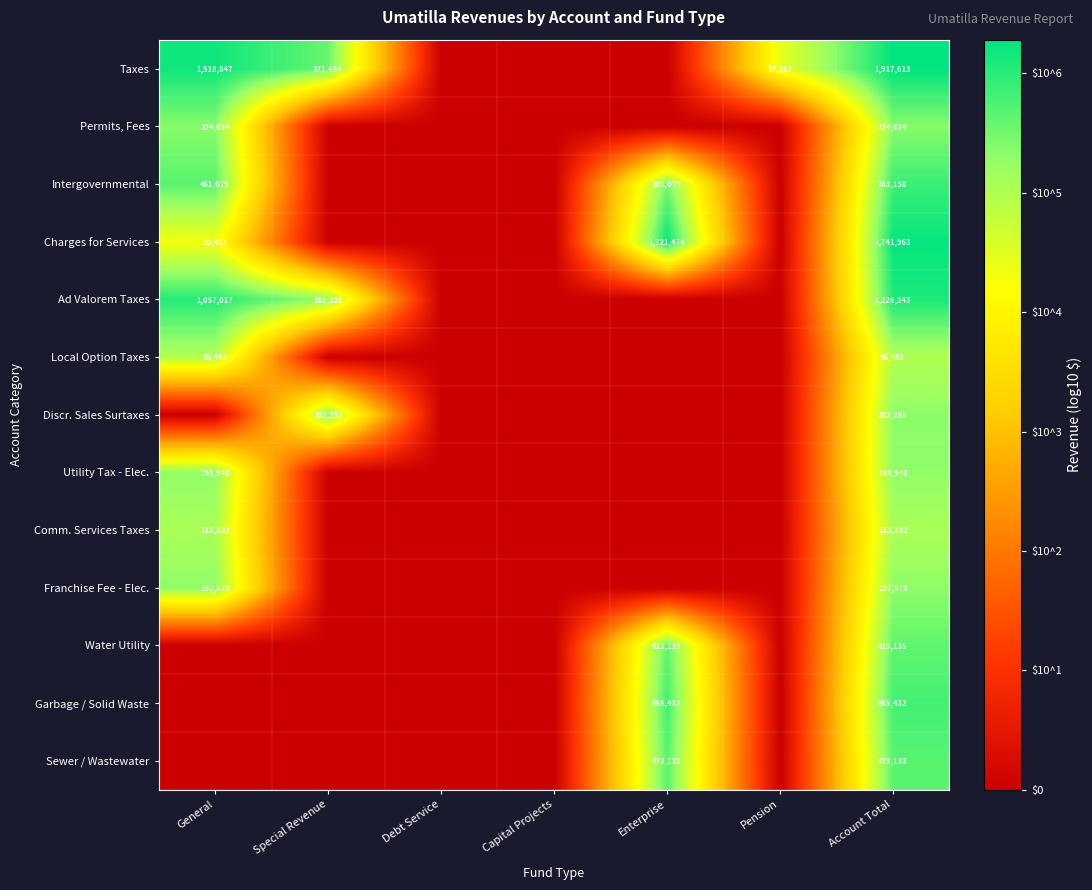

The value of Sewer / Wastewater at Enterprise is 473133. True or false?

True